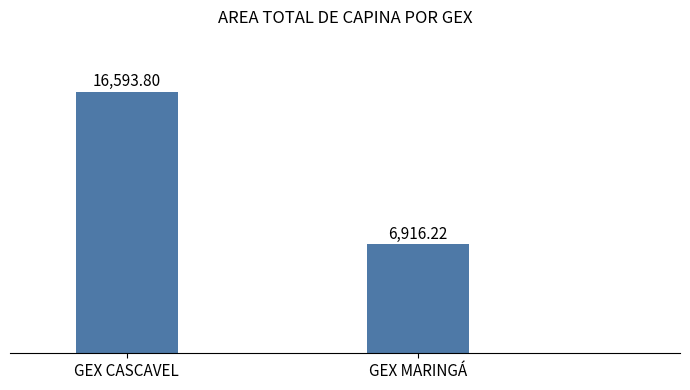

What is the ratio of the value at GEX CASCAVEL to the value at GEX MARINGÁ?

2.4